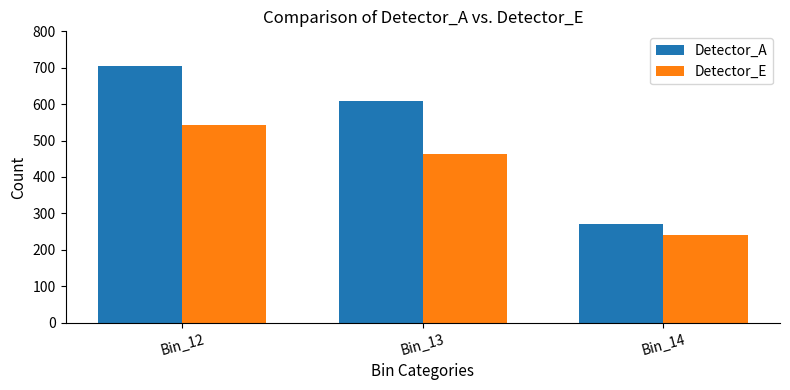

What is the sum of all Detector_A values?

1584